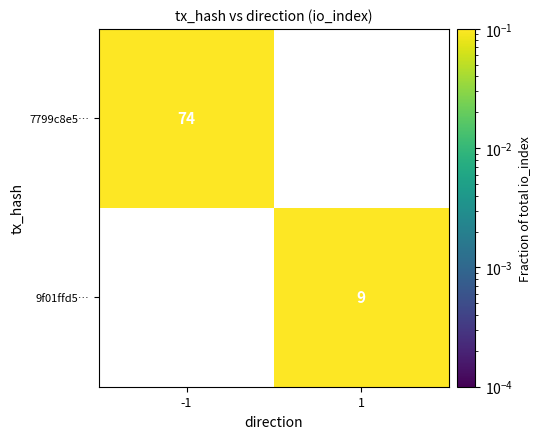

Is it true that 7799c8e5… equals 31 at -1?

False